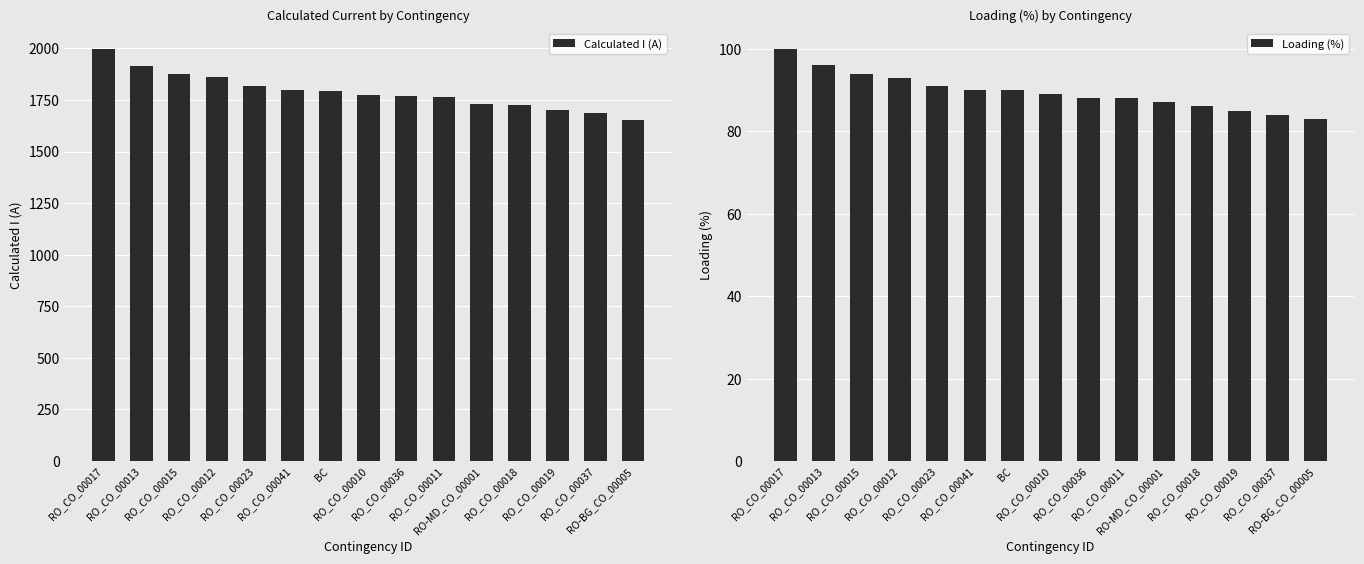

Count the number of data series in this chart.

2